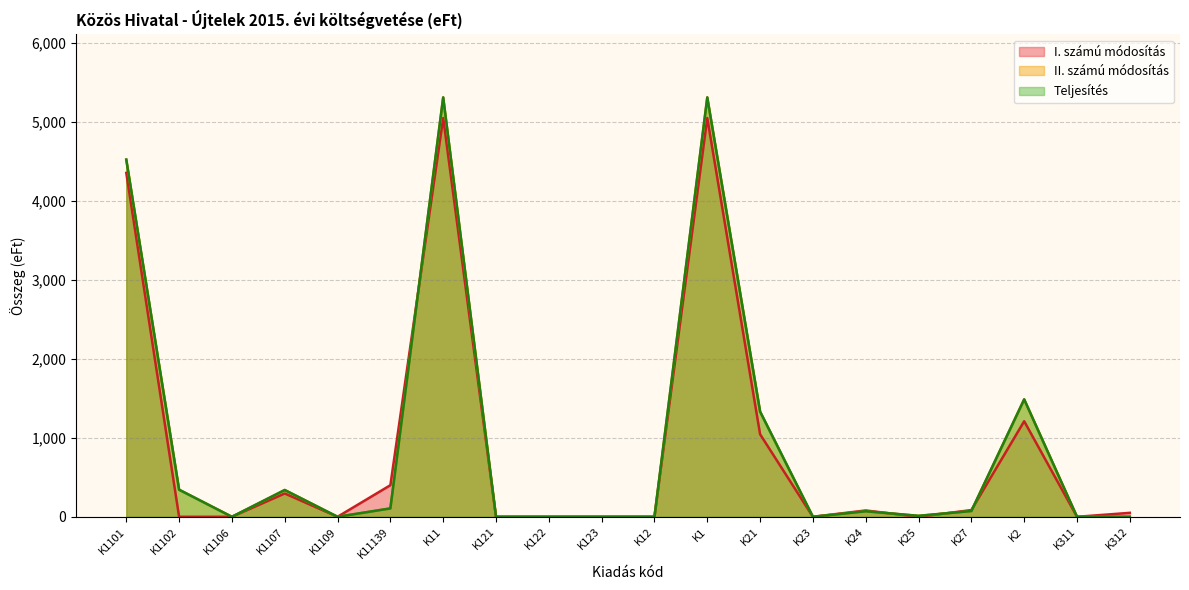

The II. számú módosítás series shows 1332 at K21. True or false?

True